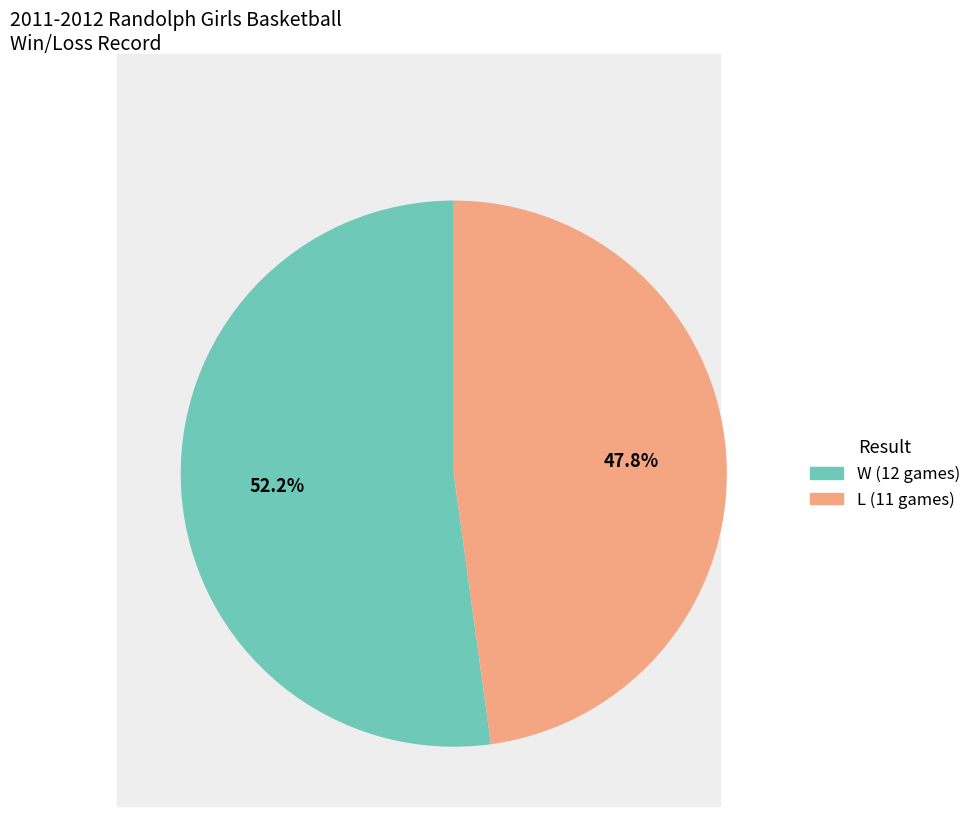

Is there a majority slice in this chart?

Yes